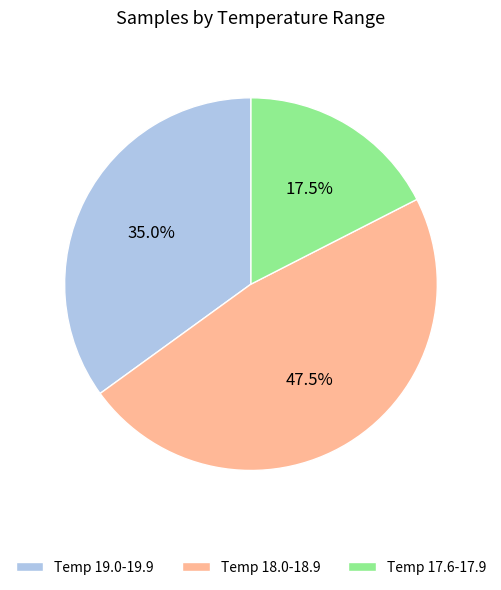

How much of the chart is everything except Temp 18.0-18.9?

52.5%